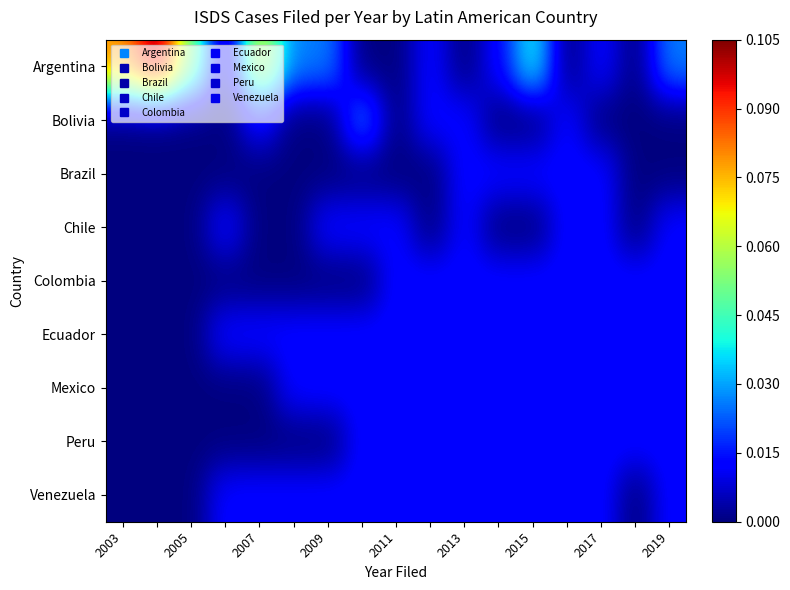

How many categories are shown in the chart?

17